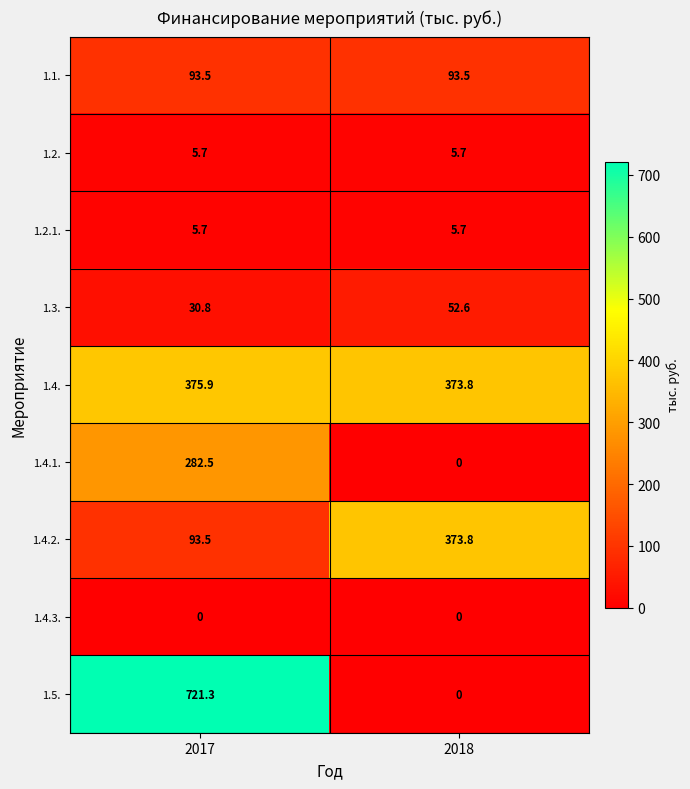

How many data points in 1.4.2. are above 373?

1